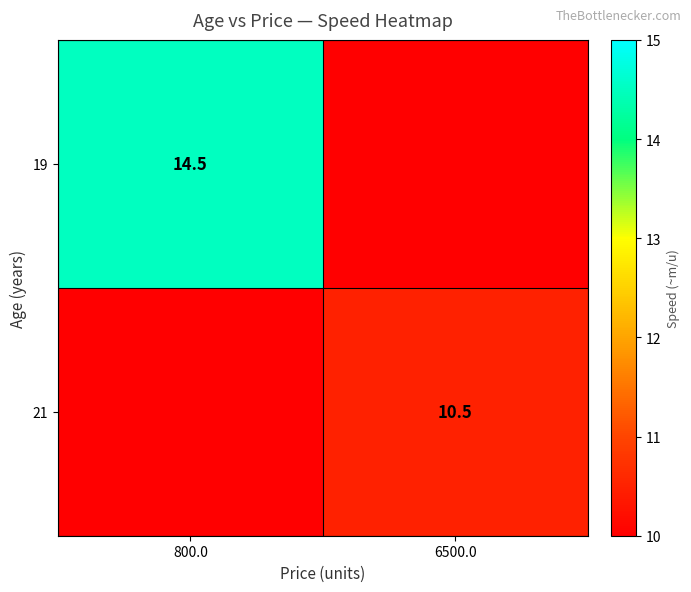

The 21 series shows 3.1 at 6500.0. True or false?

False